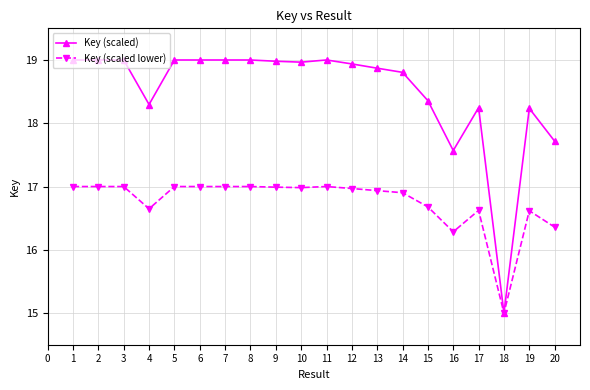

Rank the series by their average value, from lowest to highest.

Key (scaled lower), Key (scaled)